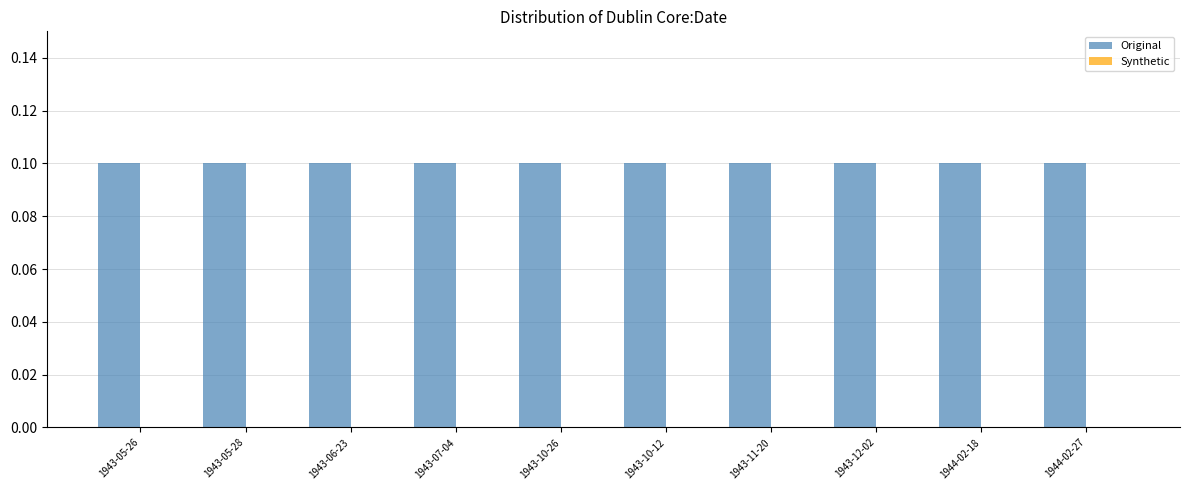

What are all the series names shown in the legend?

Original, Synthetic